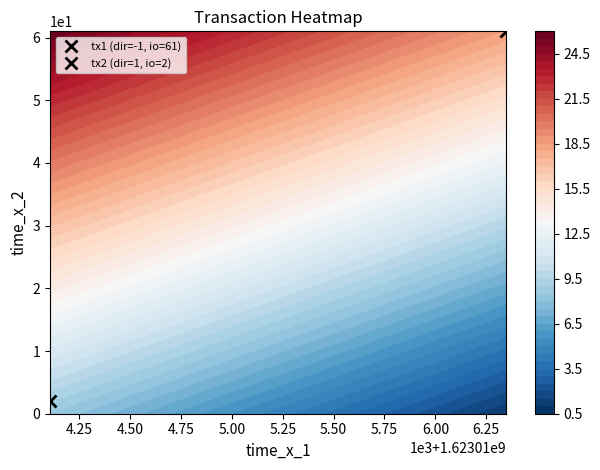

What is the spread (max minus min) of values at -1?

22.9